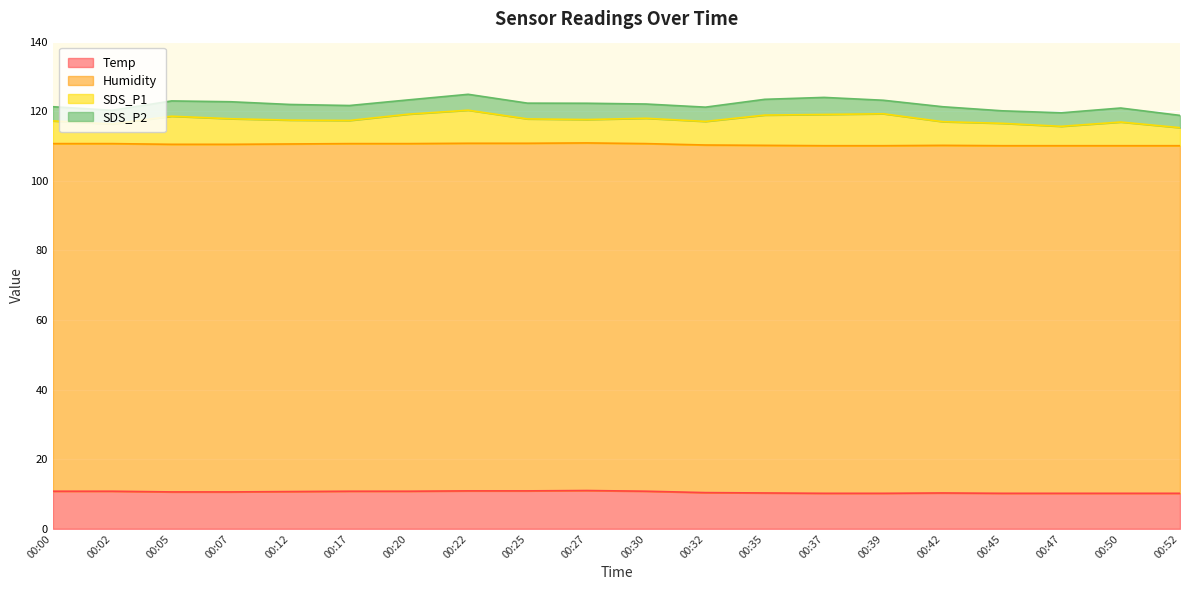

What is the sum of all Temp values?

210.9